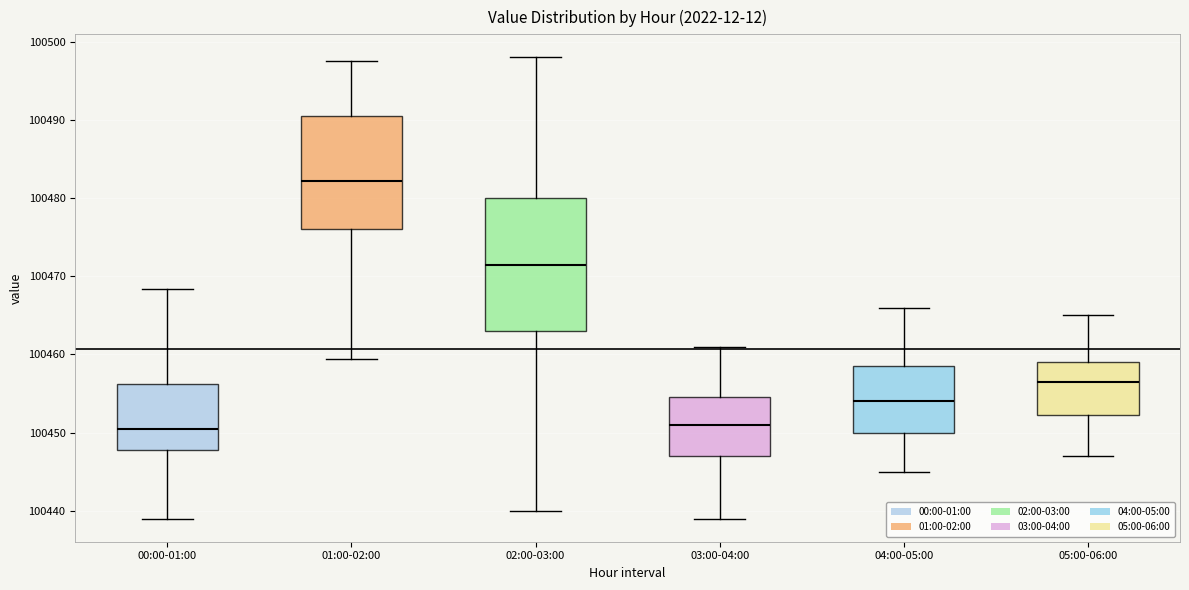

Reading left to right, transcribe this box plot: for each box, give where its median line is, the range the box spans, and where its two whiskers end, as read against the y-axis. The values are not printed on the chart, so give them approximately, as read against the axis.

00:00-01:00: median 100451, box 100448 to 100456, whiskers 100439 to 100468
01:00-02:00: median 100482, box 100476 to 100491, whiskers 100459 to 100498
02:00-03:00: median 100472, box 100463 to 100480, whiskers 100440 to 100498
03:00-04:00: median 100451, box 100447 to 100455, whiskers 100439 to 100461
04:00-05:00: median 100454, box 100450 to 100459, whiskers 100445 to 100466
05:00-06:00: median 100457, box 100452 to 100459, whiskers 100447 to 100465